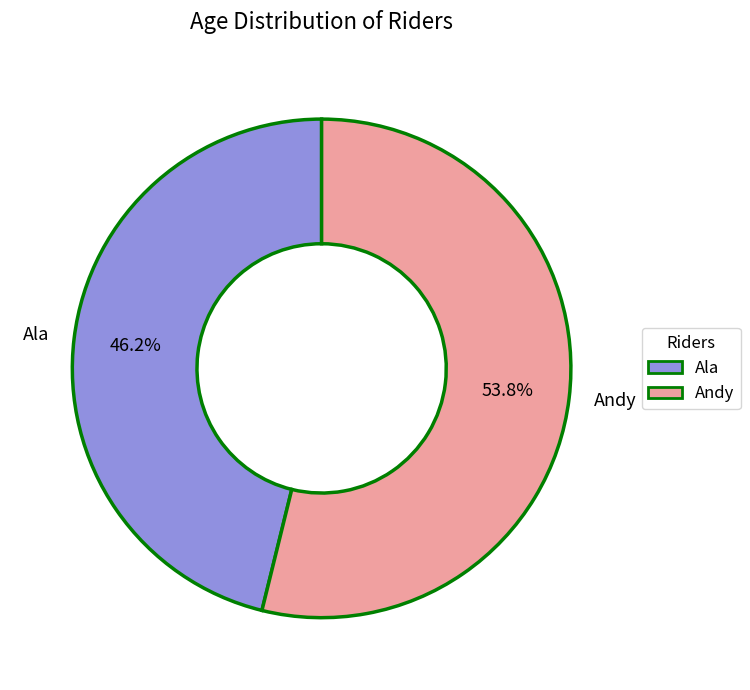

To the nearest percent, what is the difference between the largest and smallest slice percentages?

8%